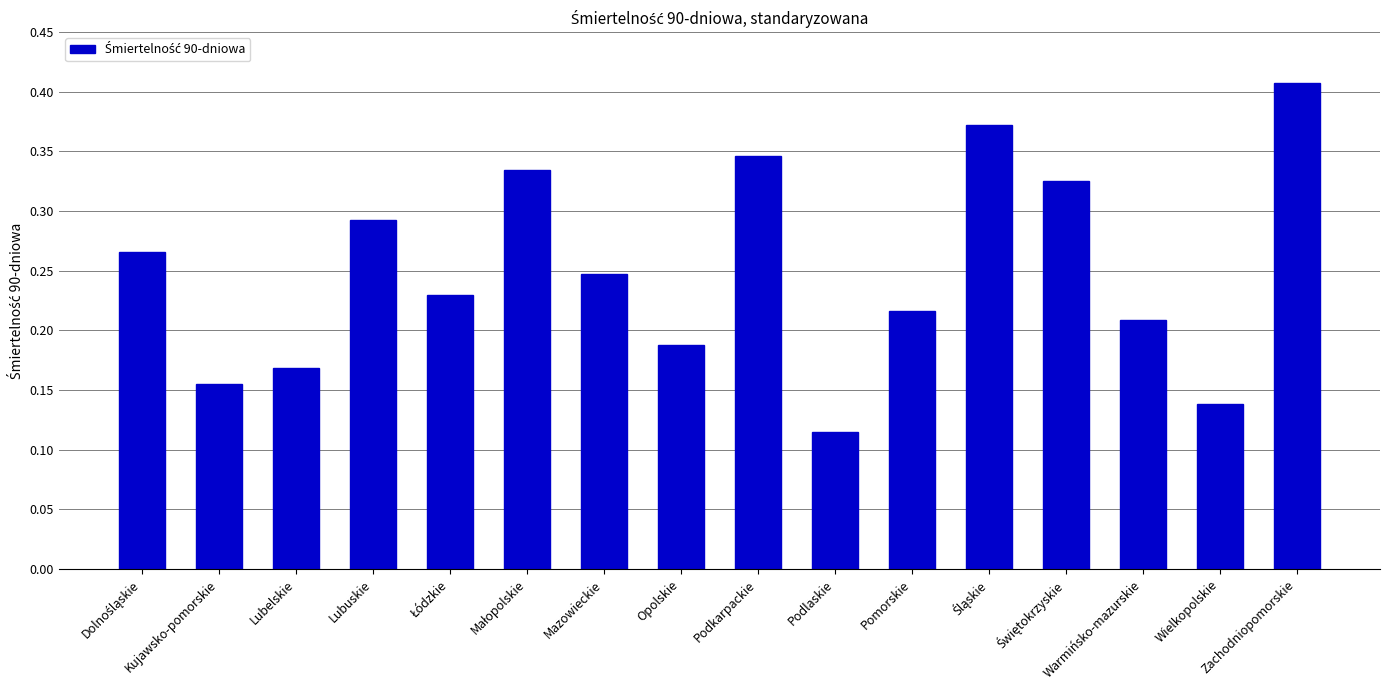

At which label is the value closest to 0?

Podlaskie